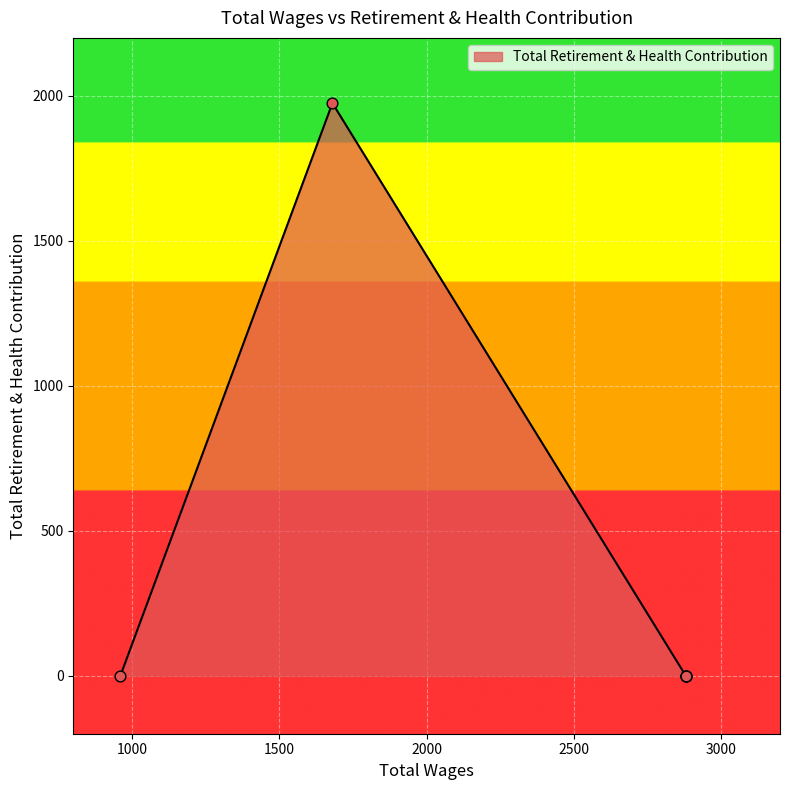

Which has a higher value, 1680.0 or 2880.0?

1680.0